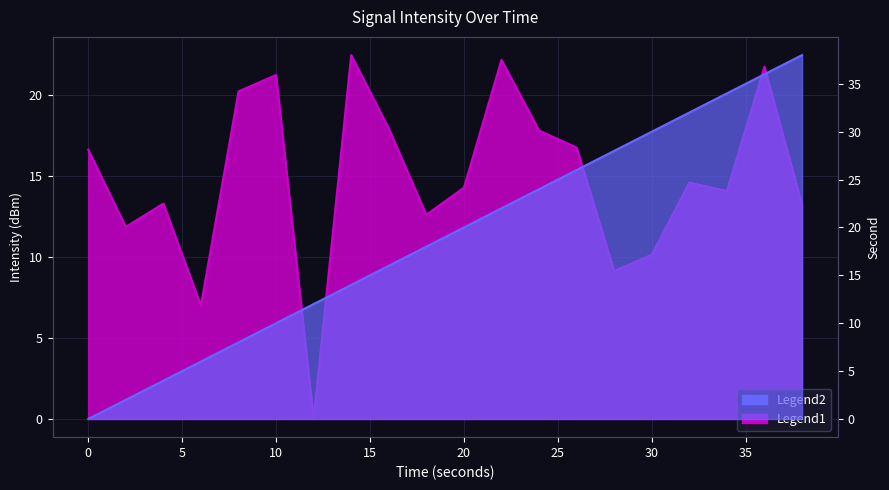

Reading left to right, extract all data points from this chart.

intensity(dBm): 0=16.6	2=11.9	4=13.3	6=7.0	8=20.2	10=21.2	12=0.0	14=22.5	16=17.9	18=12.6	20=14.3	22=22.2	24=17.8	26=16.8	28=9.1	30=10.1	32=14.6	34=14.1	36=21.7	38=13.2
second: 0=0.0	2=2.0	4=4.0	6=6.0	8=8.0	10=10.0	12=12.0	14=14.0	16=16.0	18=18.0	20=20.0	22=22.0	24=24.0	26=26.0	28=28.0	30=30.0	32=32.0	34=34.0	36=36.0	38=38.0